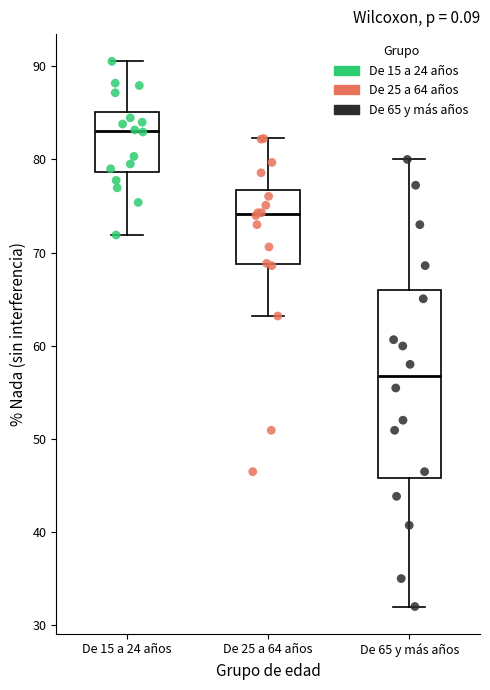

Comparing the boxes themselves (not the whiskers), which one is the tallest?

De 65 y más años